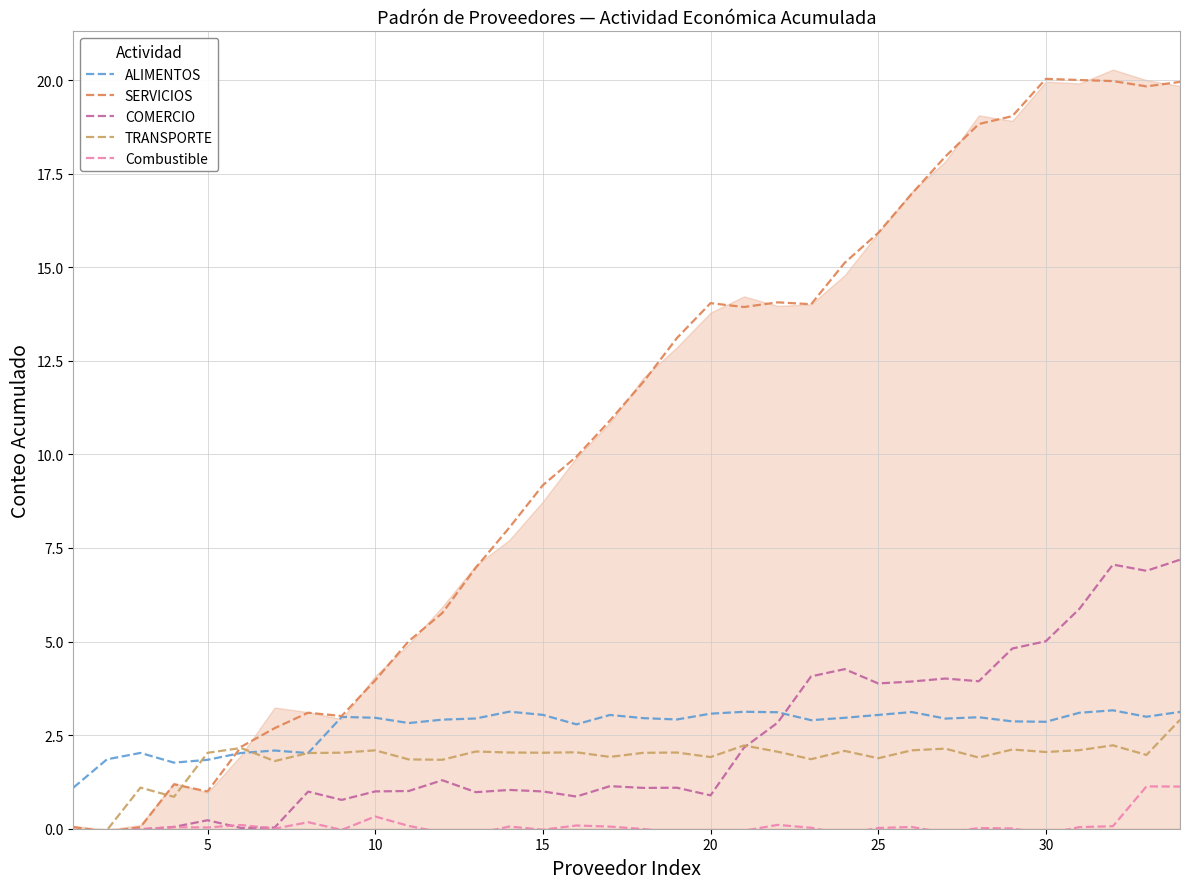

What is the maximum value for ALIMENTOS?

3.2